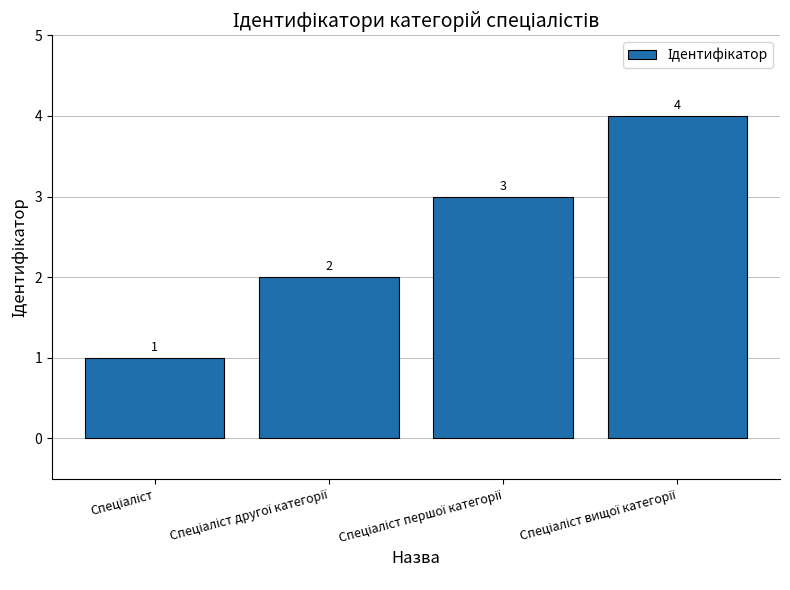

What is the value of the 4th bar from the left?

4